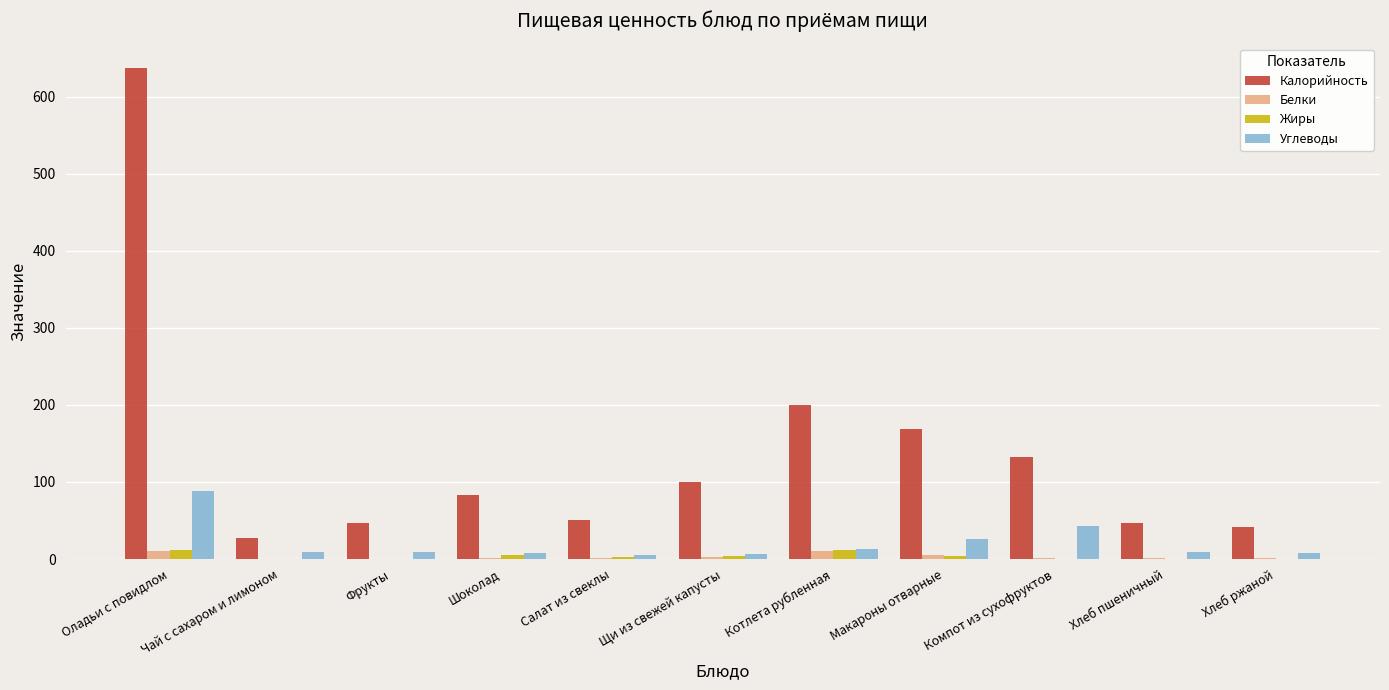

The Калорийность series shows 50.1 at Салат из свеклы. True or false?

True